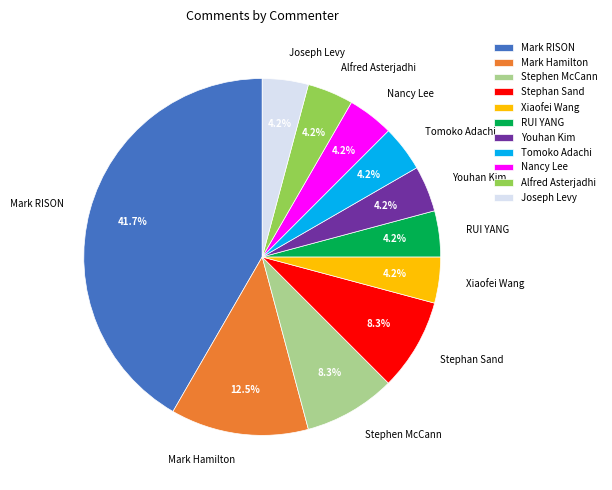

True or false: Mark RISON accounts for 42% of the total.

True